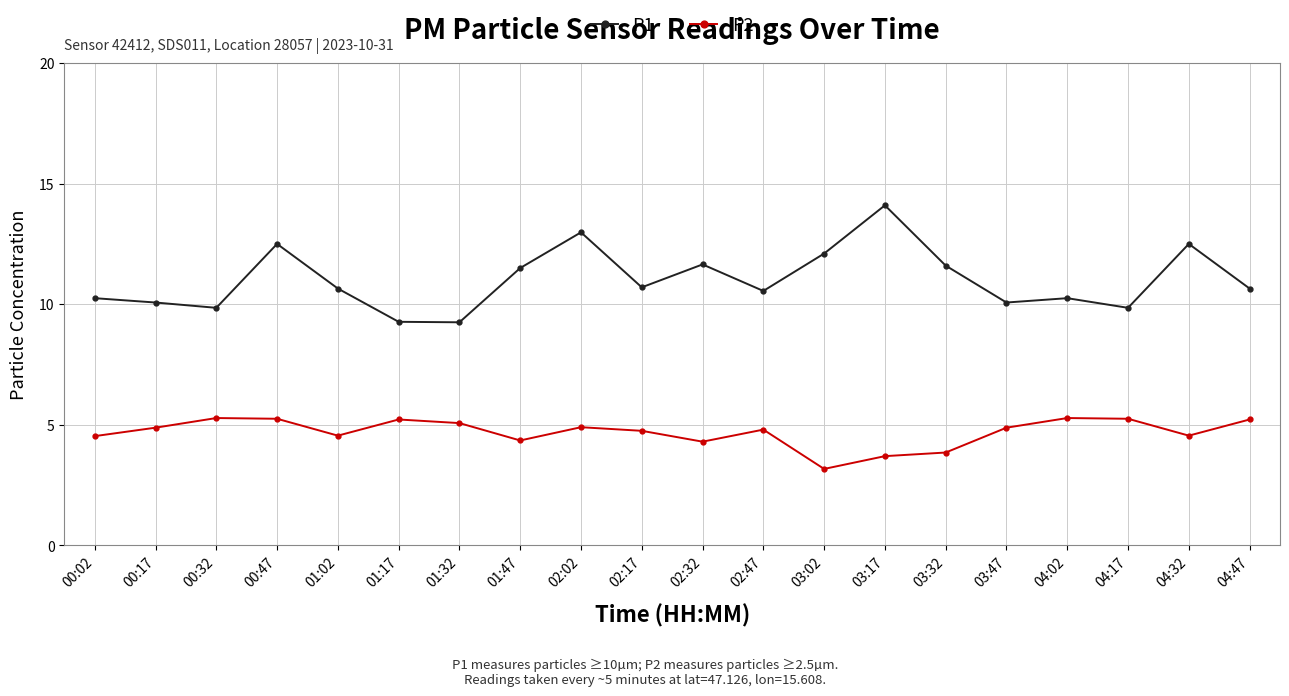

Which series has the largest range (max minus min)?

P1